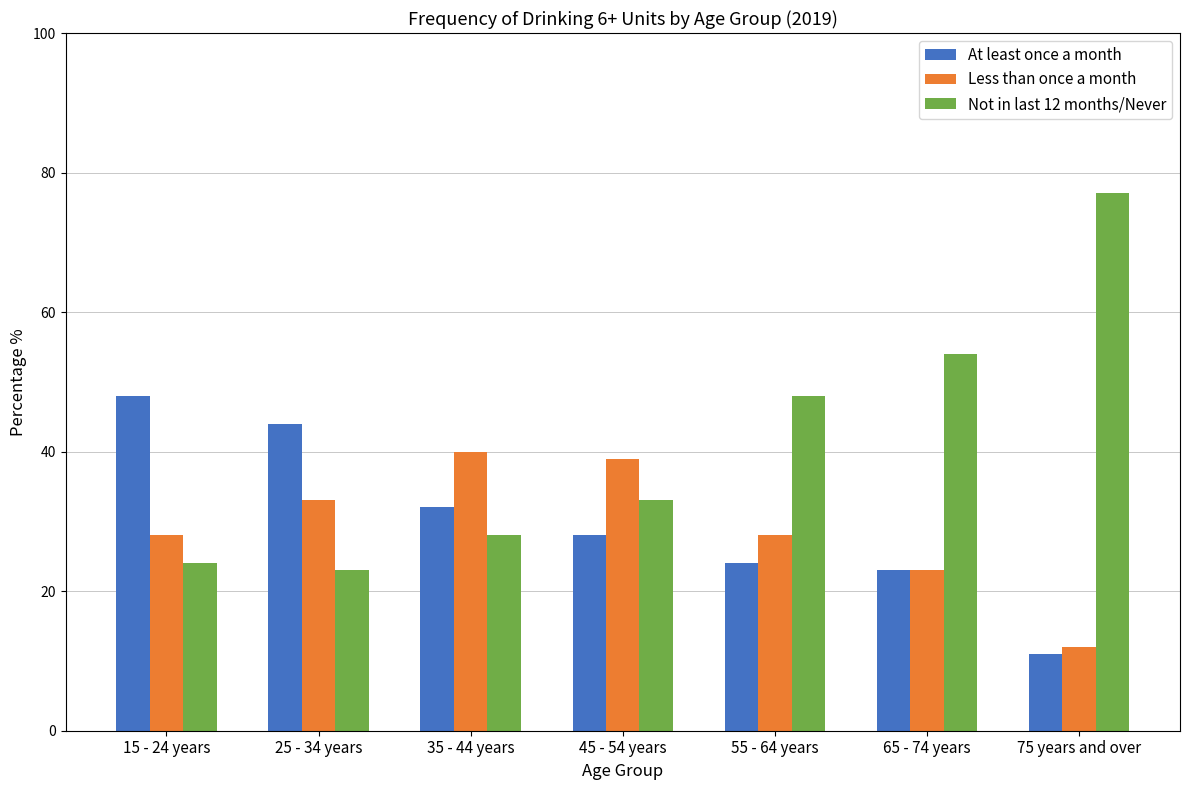

What position from the right is 35 - 44 years?

5